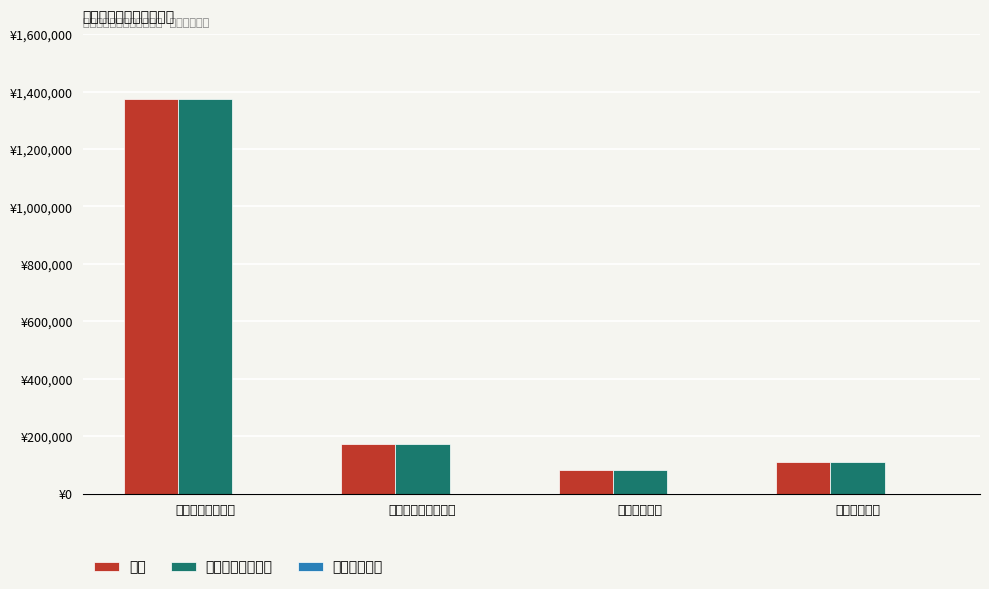

What is the difference between the 合计 values at 卫生健康支出 and 住房保障支出?

29109.5